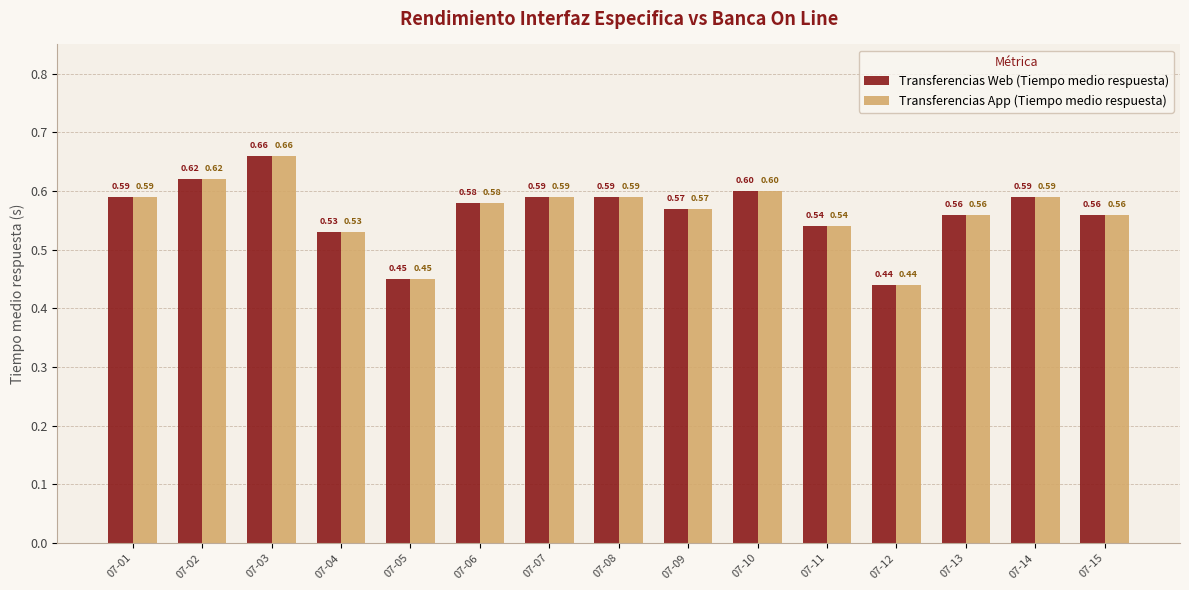

At how many categories does at least one series exceed 0?

15